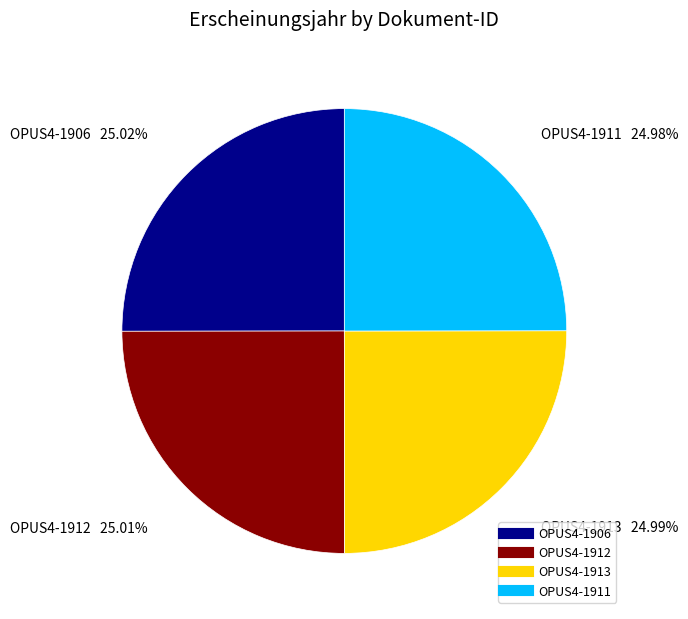

Does OPUS4-1911 account for over 50% of the chart?

No